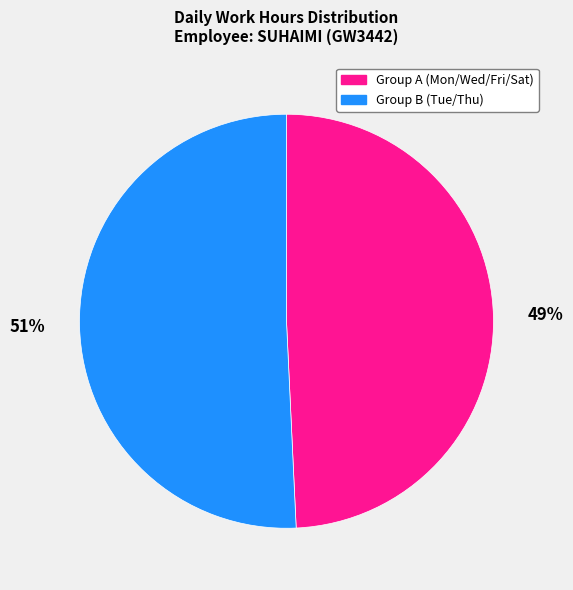

Between Group A (Mon/Wed/Fri/Sat) and Group B (Tue/Thu), which is larger?

Group B (Tue/Thu)